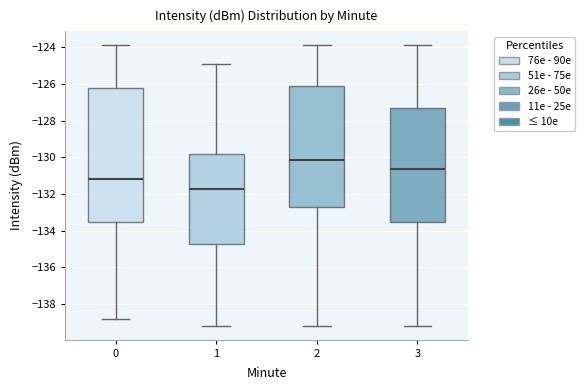

Which box is the tallest, from its lower edge to its upper edge?

0